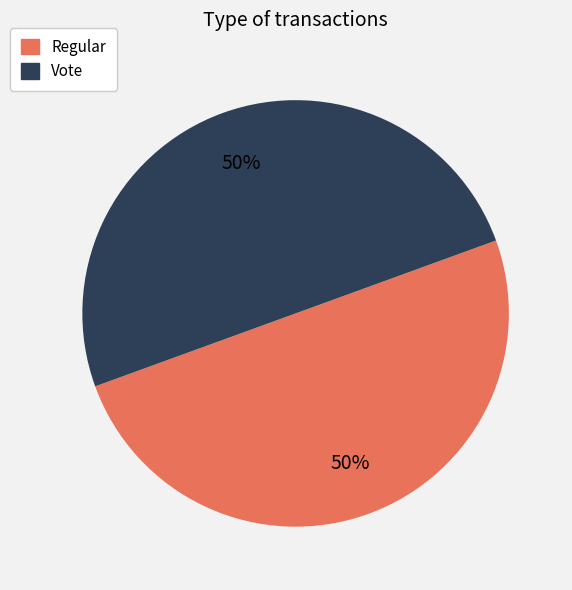

Is the sum of Vote and Regular greater than half?

Yes